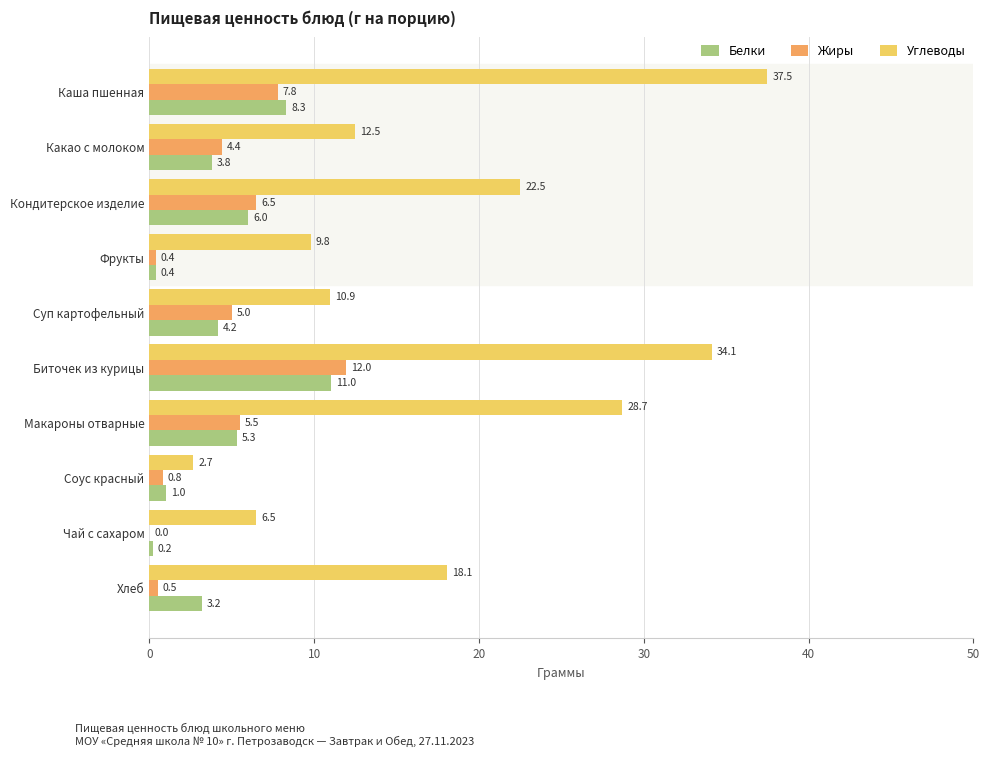

Which series has the largest total across all categories?

Углеводы